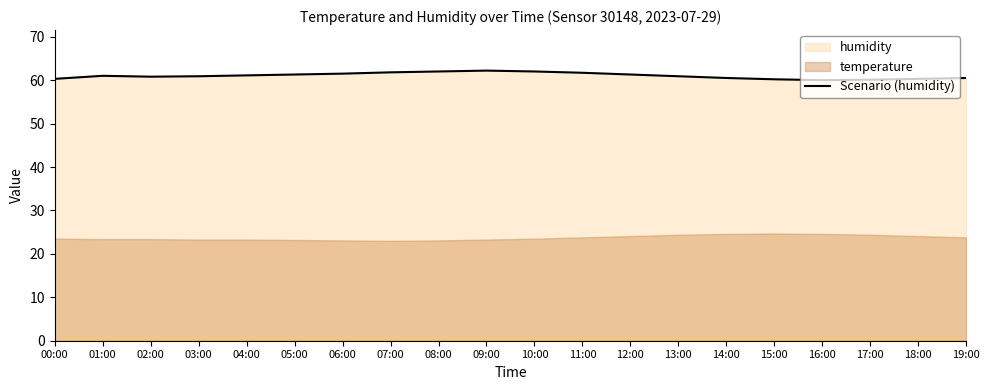

Is it true that Scenario (humidity) equals 60.5 at 14:00?

True